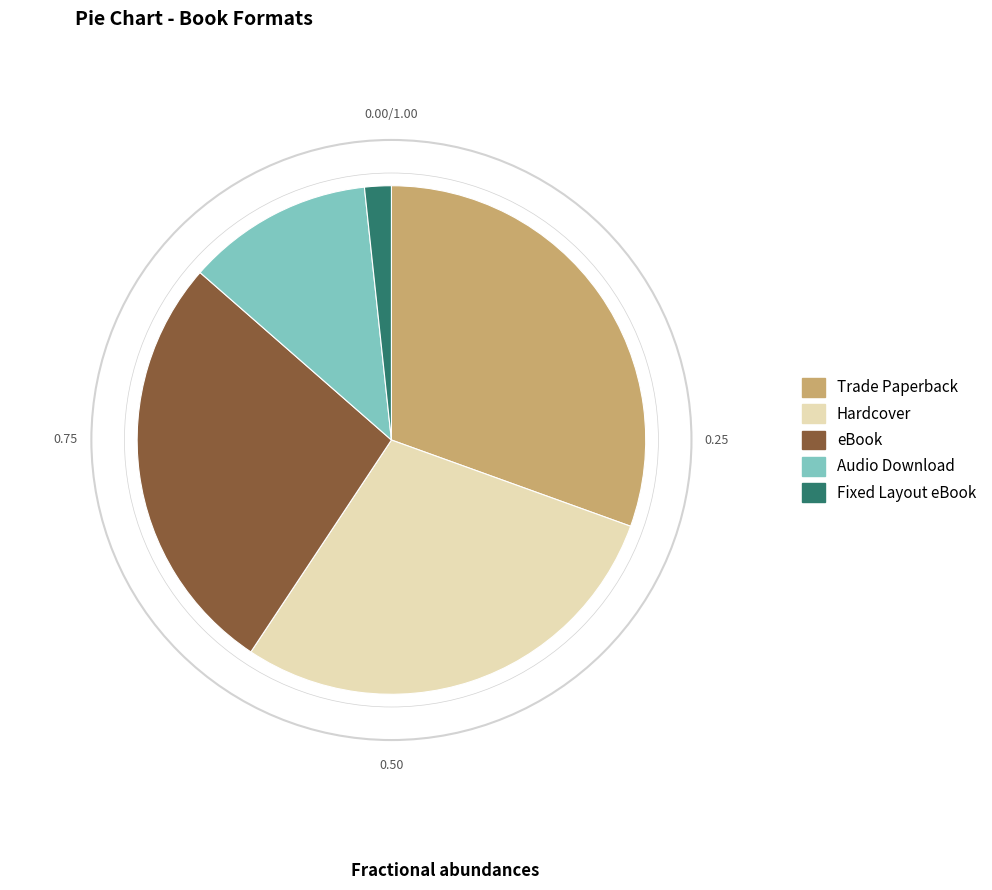

Rank the categories by value from highest to lowest.

Trade Paperback, Hardcover, eBook, Audio Download, Fixed Layout eBook